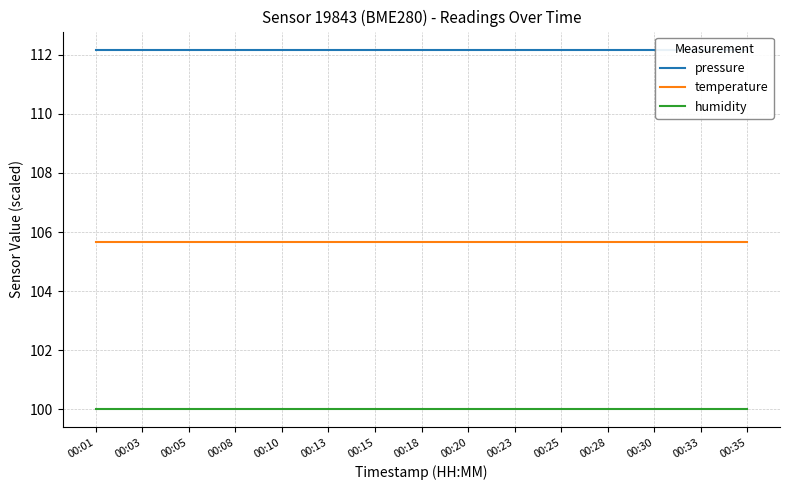

What is the maximum value shown in the chart?

112.2